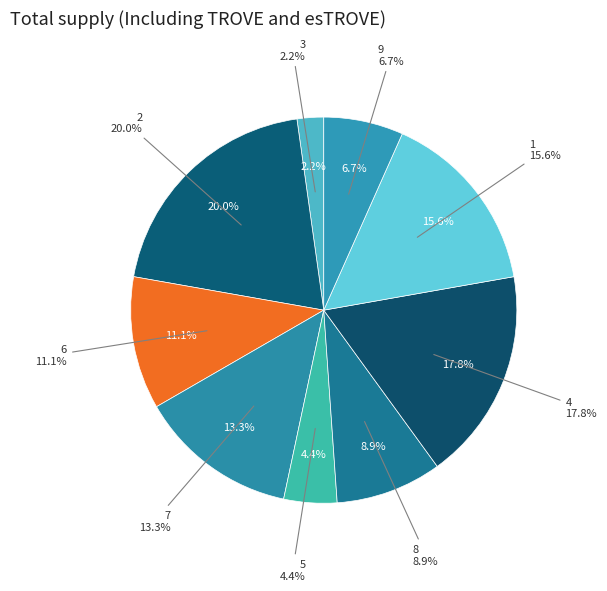

The 9 slice represents 1% of the pie. True or false?

False